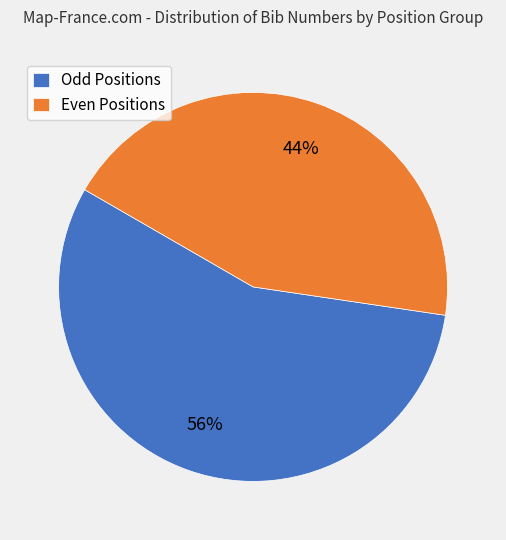

Which slice is the largest?

Odd Positions